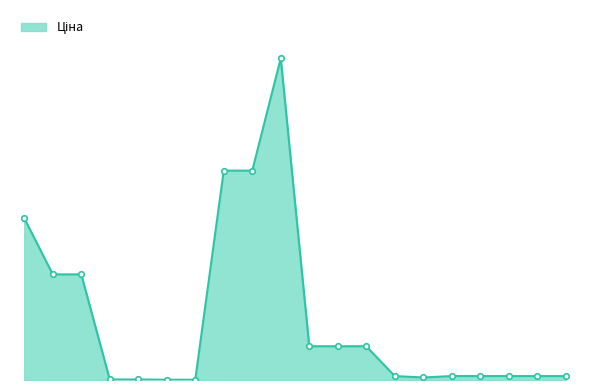

List the labels in order of value, smallest first.

239732195, 239732179, 239772195, 239772179, 276092107, 276092108, 276092105, 276092104, 276092103, 276092035, 276092109, 239682195, 239682193, 239682179, 287692233, 287692231, 287712232, 285652233, 285652231, 285672232